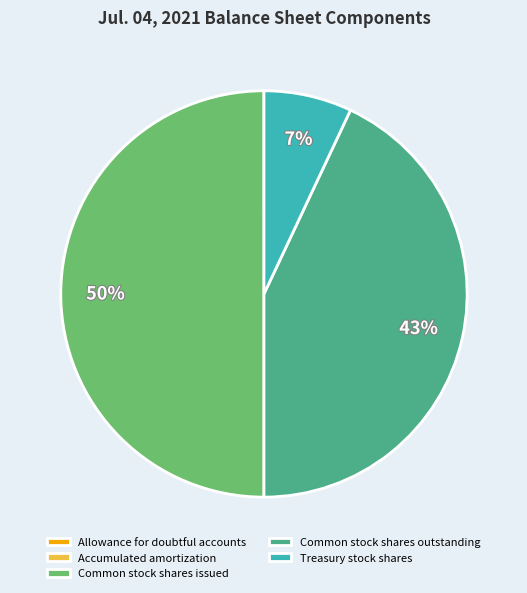

Between Treasury stock shares and Common stock shares issued, which is larger?

Common stock shares issued